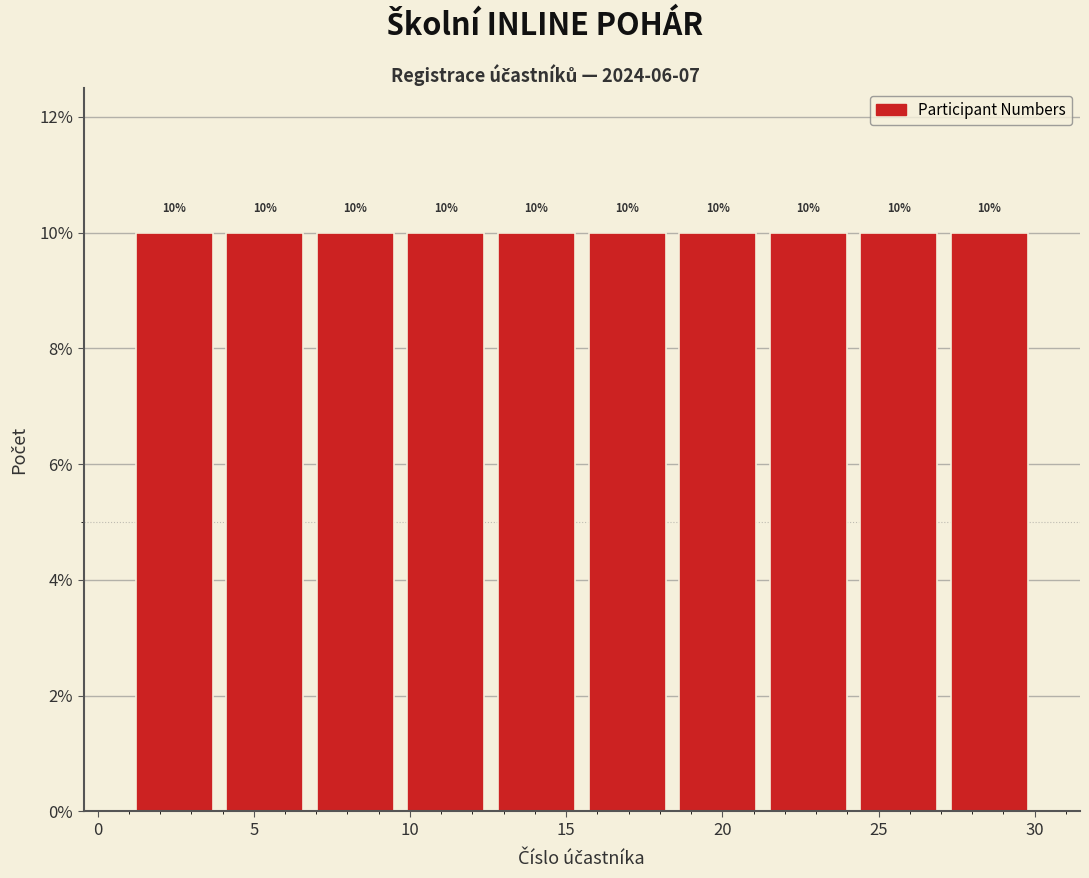

How tall is the bar that spans 6.8 to 9.7 on the x-axis? The bar edges are not printed on the chart, so give them approximately, as read against the axis.

10